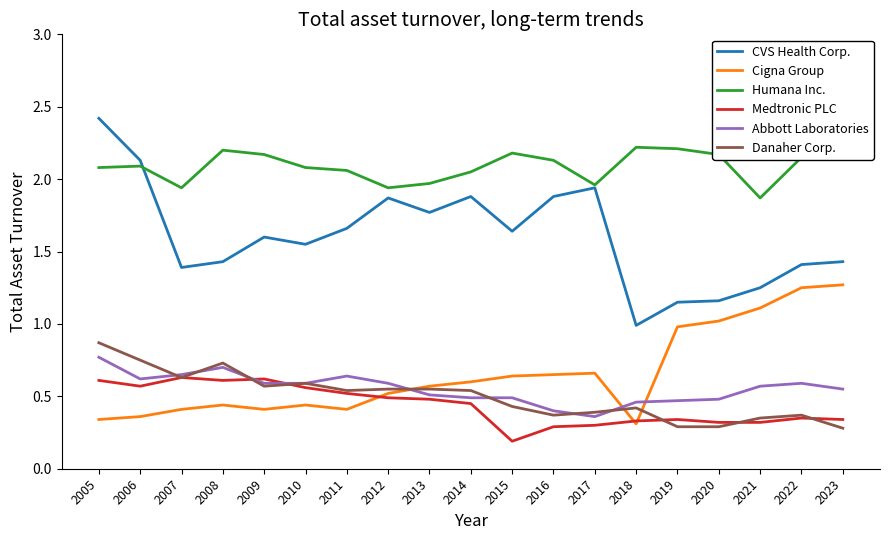

Rank the series by their maximum value, from lowest to highest.

Medtronic PLC, Abbott Laboratories, Danaher Corp., Cigna Group, Humana Inc., CVS Health Corp.